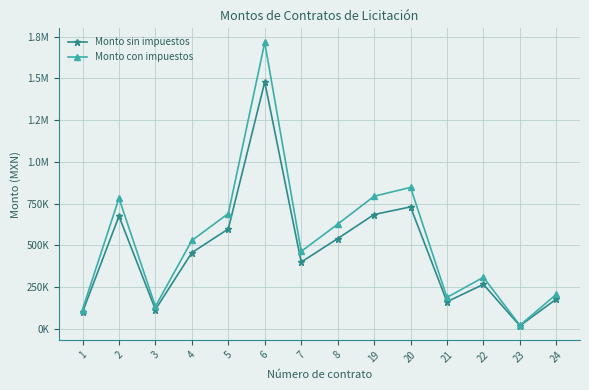

At which label is Monto con impuestos closest to 867729?

20